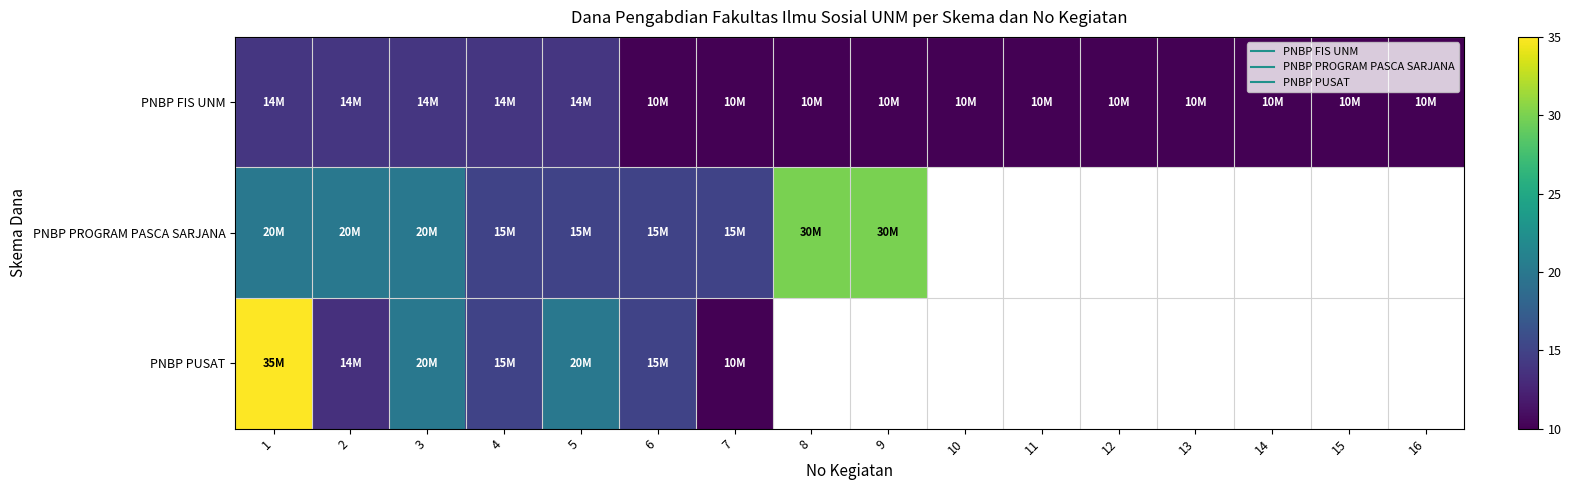

List the labels in order of PNBP FIS UNM value, largest first.

1, 2, 3, 4, 5, 6, 7, 8, 9, 10, 11, 12, 13, 14, 15, 16